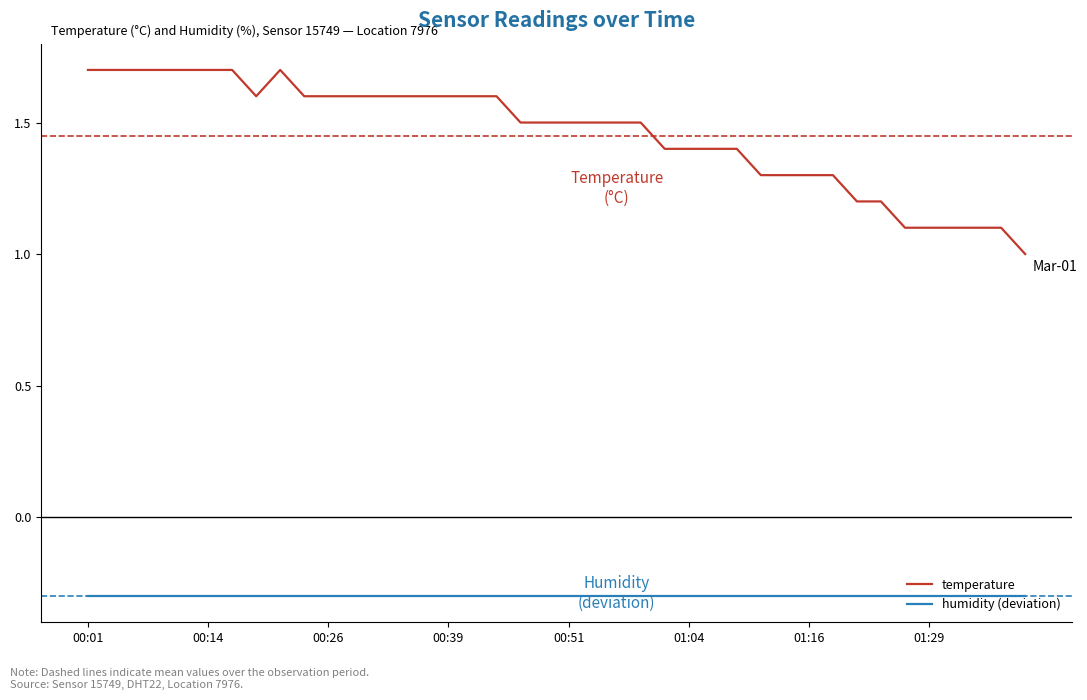

What is the minimum value for humidity (deviation)?

-0.3